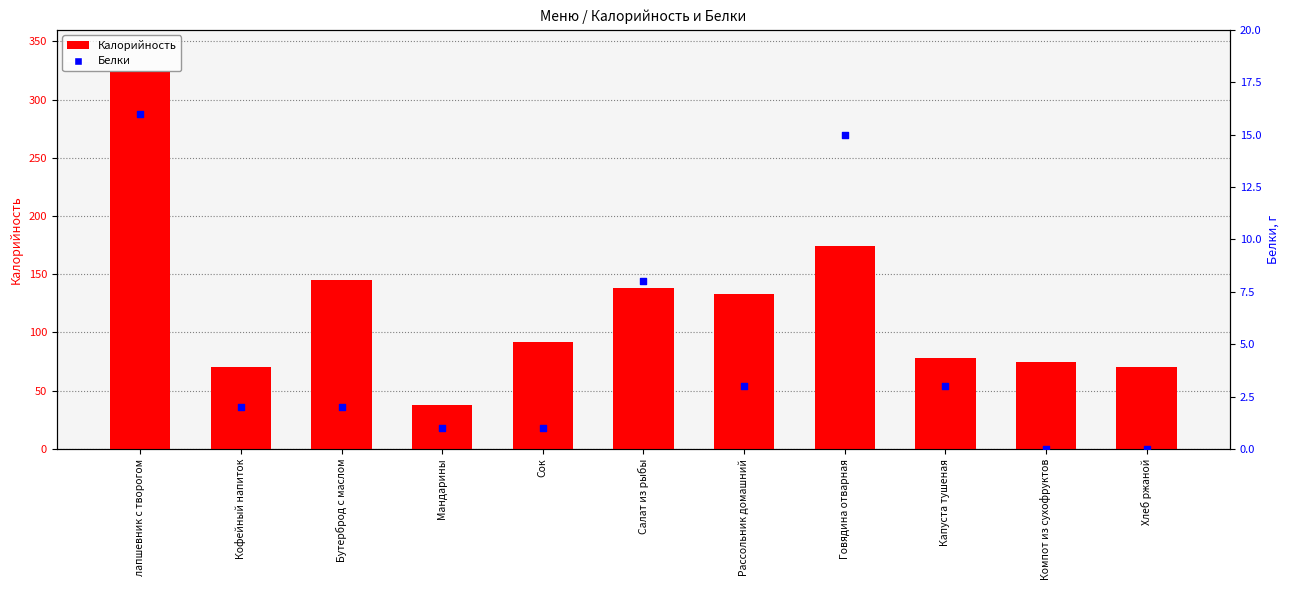

Which series contains the highest Y value?

Калорийность